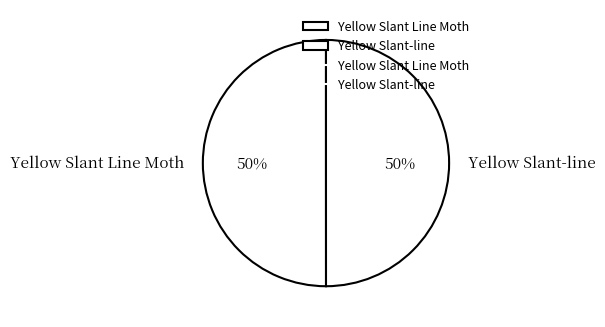

Approximately how many times larger is the value at Yellow Slant Line Moth compared to Yellow Slant-line?

1.0